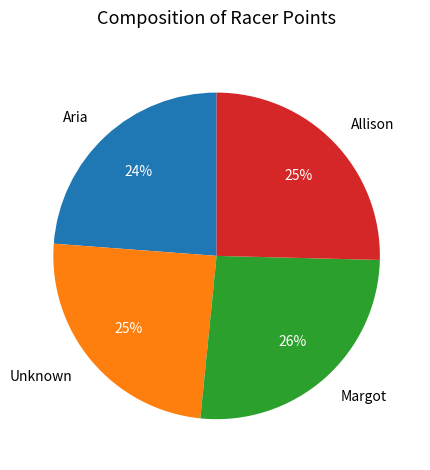

Does Allison account for over 50% of the chart?

No